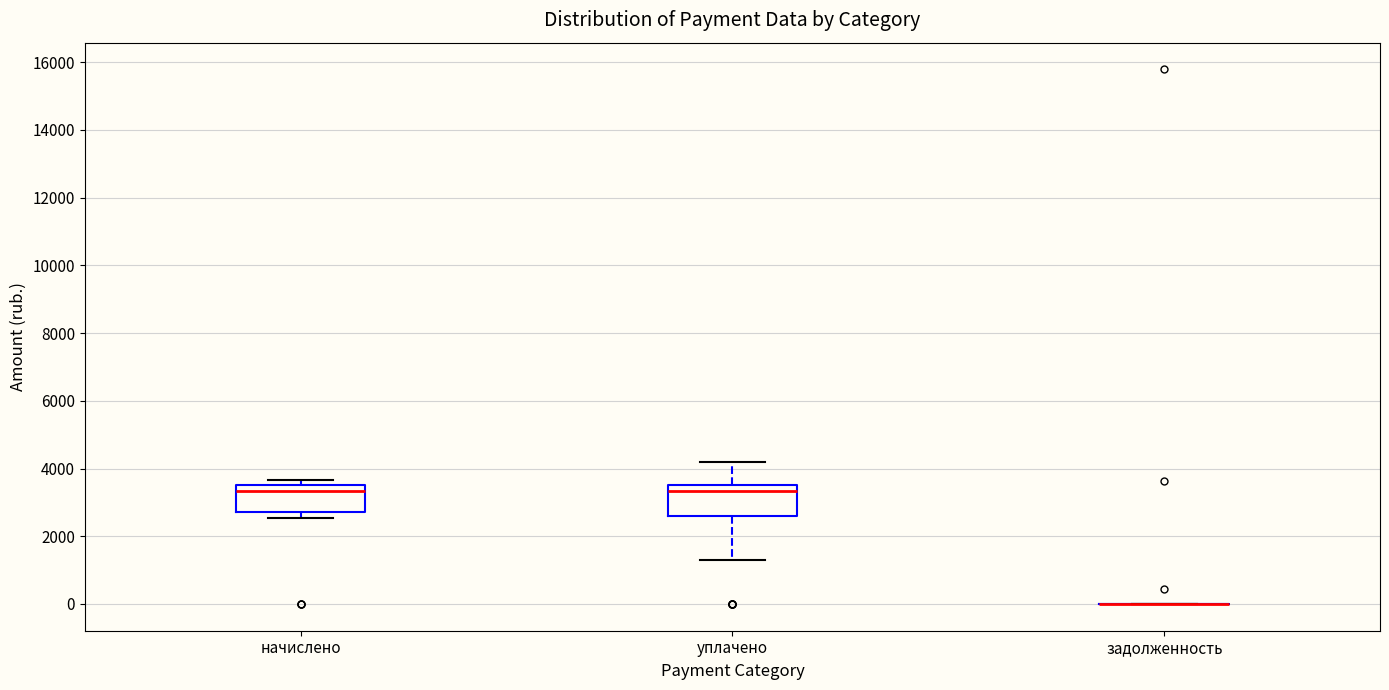

Reading left to right, read every box against the y-axis: the position of its median line, the range the box covers, and the ends of its whiskers. The values are not printed on the chart, so give them approximately, as read against the axis.

начислено: median 3400, box 2800 to 3600, whiskers 2600 to 3600 (just above the box's upper edge)
уплачено: median 3400, box 2600 to 3600, whiskers 1400 to 4200
задолженность: box collapsed to a line at 0, whiskers 0 to 0